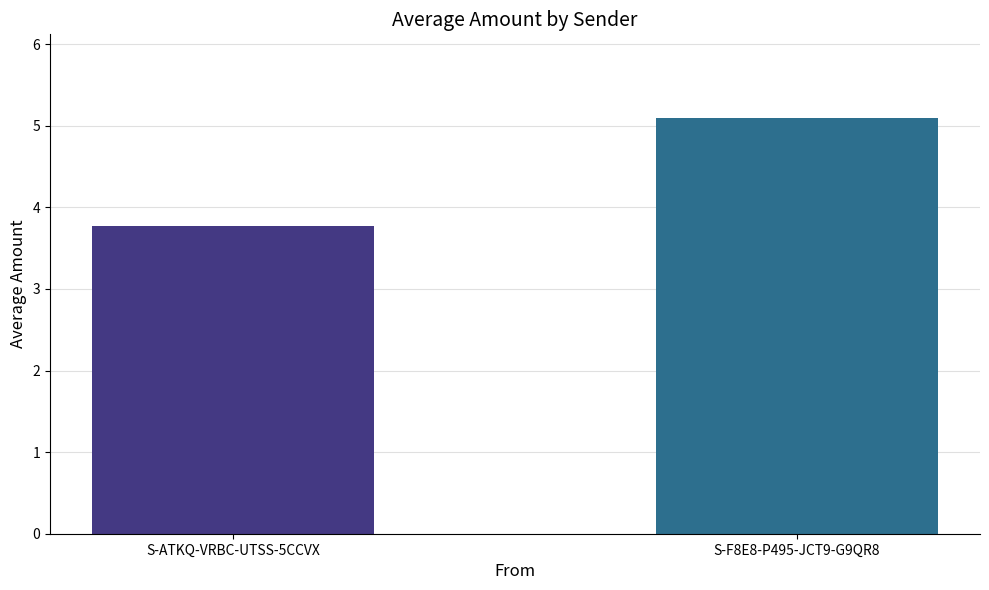

At which label is the value closest to 4?

S-ATKQ-VRBC-UTSS-5CCVX